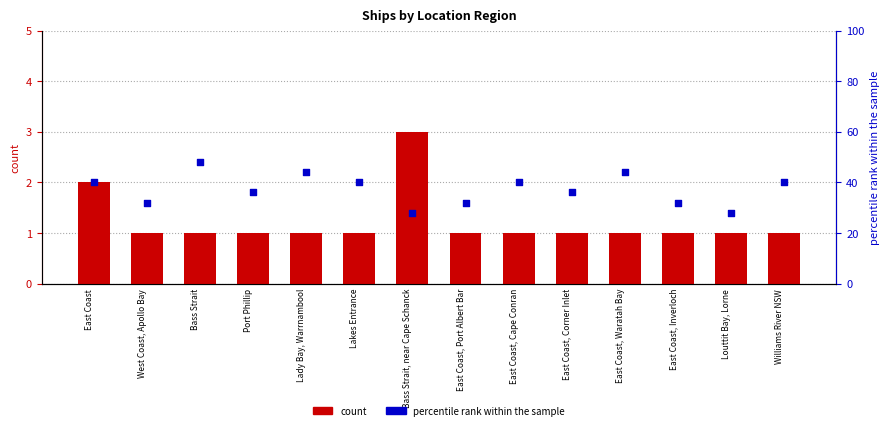

Is the value of count at East Coast, Inverloch greater than the value of percentile rank within the sample at East Coast, Corner Inlet?

No